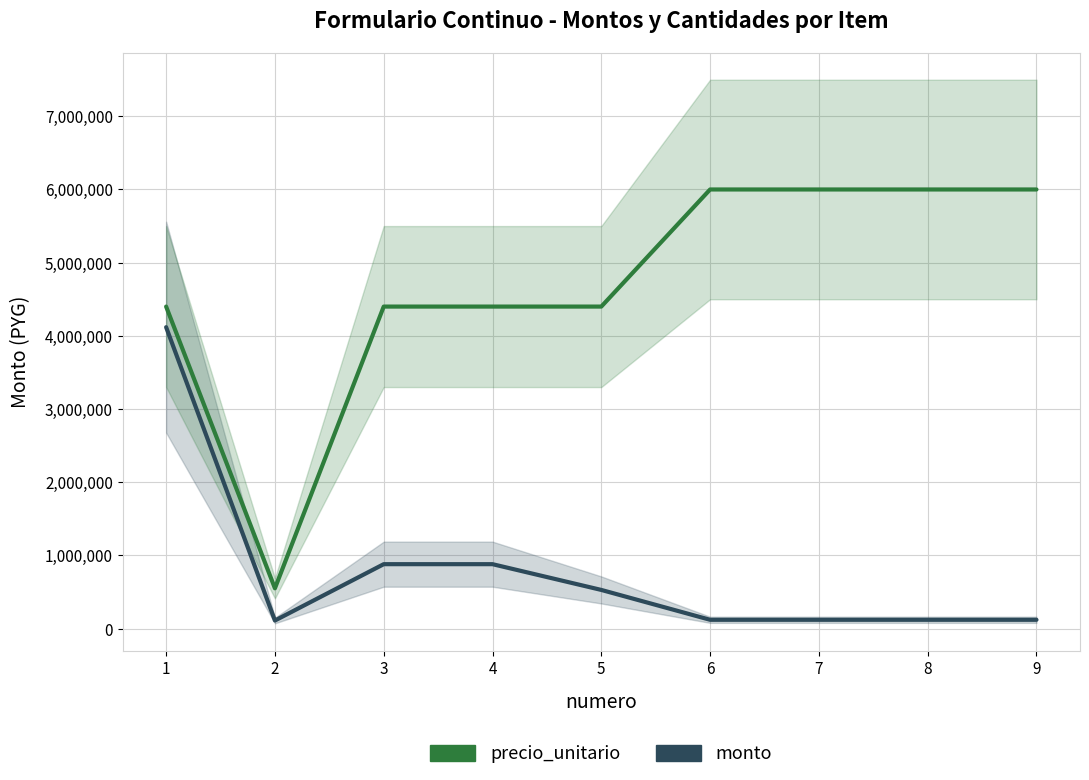

How many data points in precio_unitario are above 4400000?

4